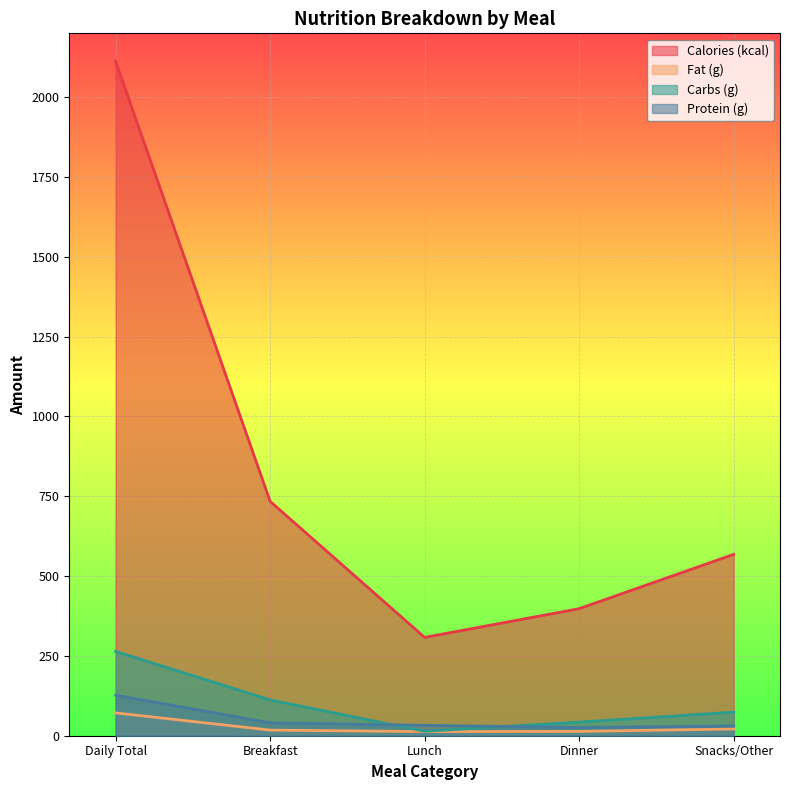

Rank the categories by Calories (kcal) value from lowest to highest.

Lunch, Dinner, Snacks/Other, Breakfast, Daily Total